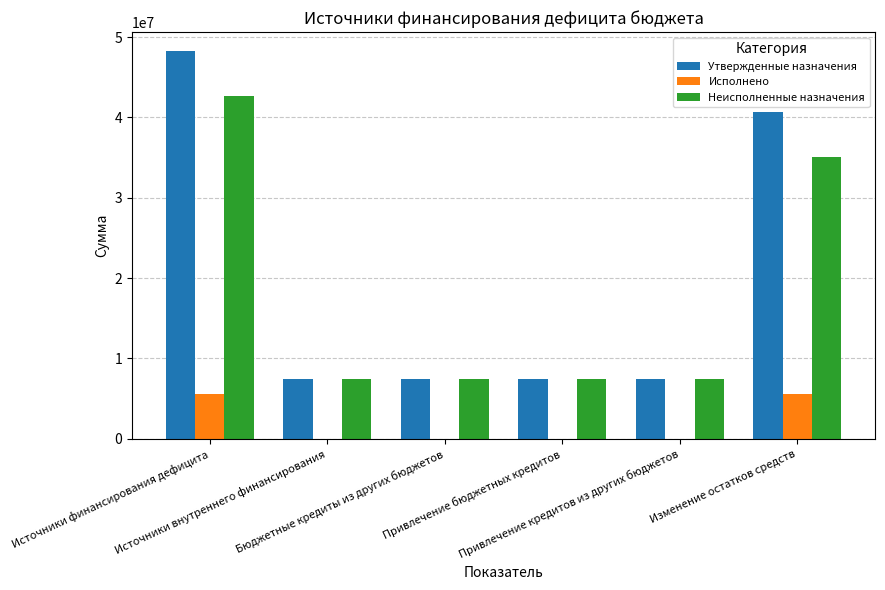

What is the sum of all Исполнено values?

11209275.0